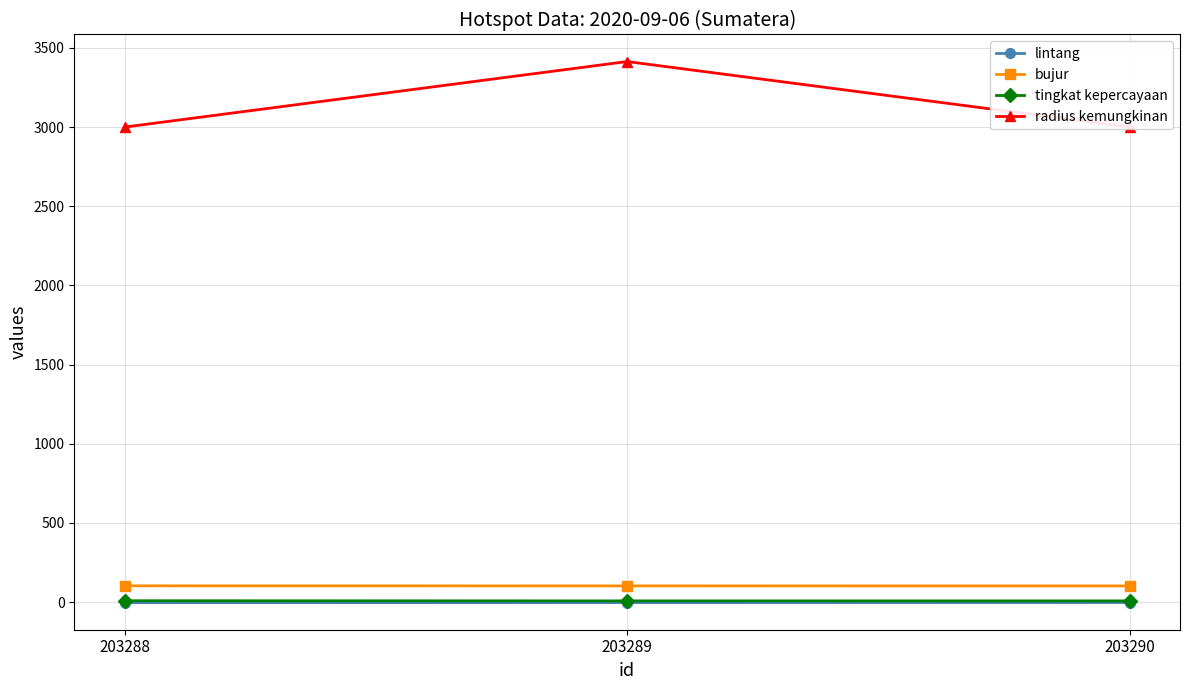

At which label does bujur reach its peak?

203288